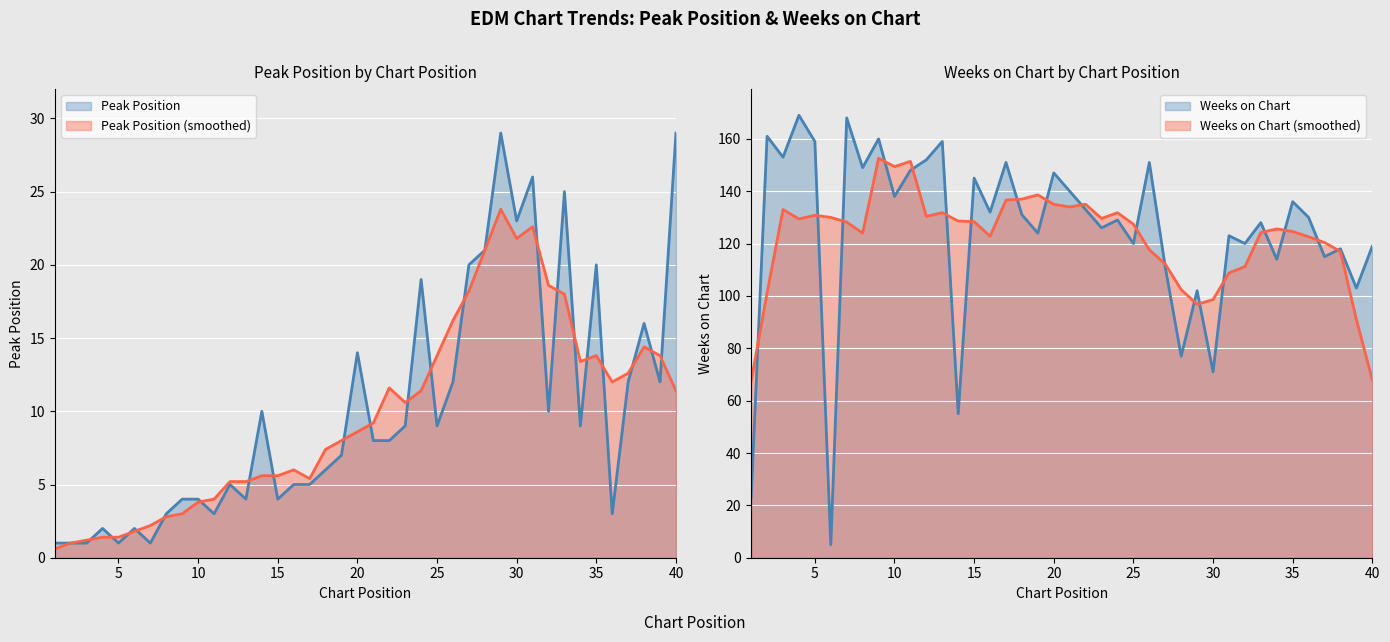

At which category does Peak Position reach its first local valley?

5